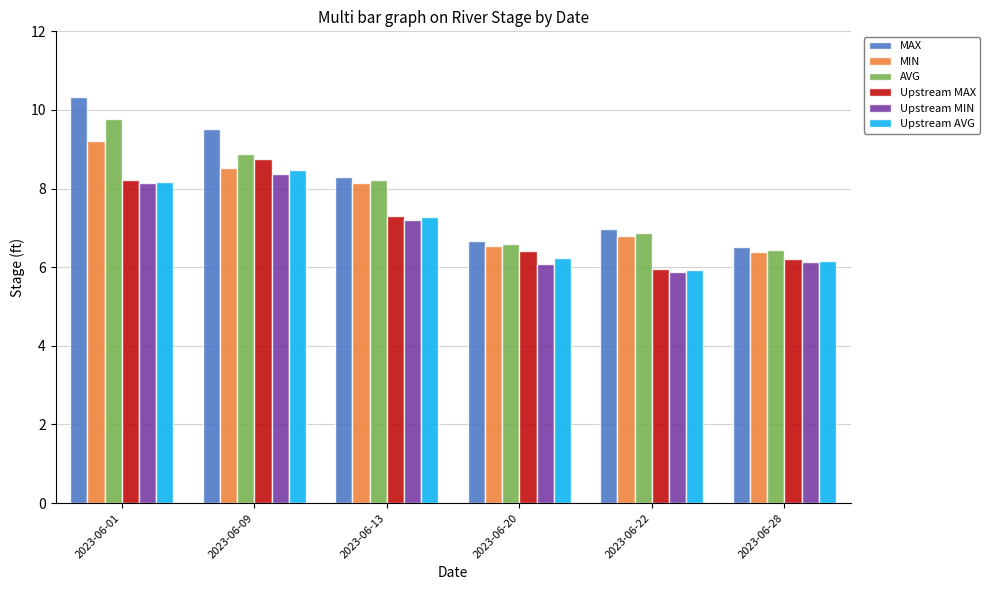

What is the sum of the Upstream MIN values at 2023-06-20 and 2023-06-22?

12.0